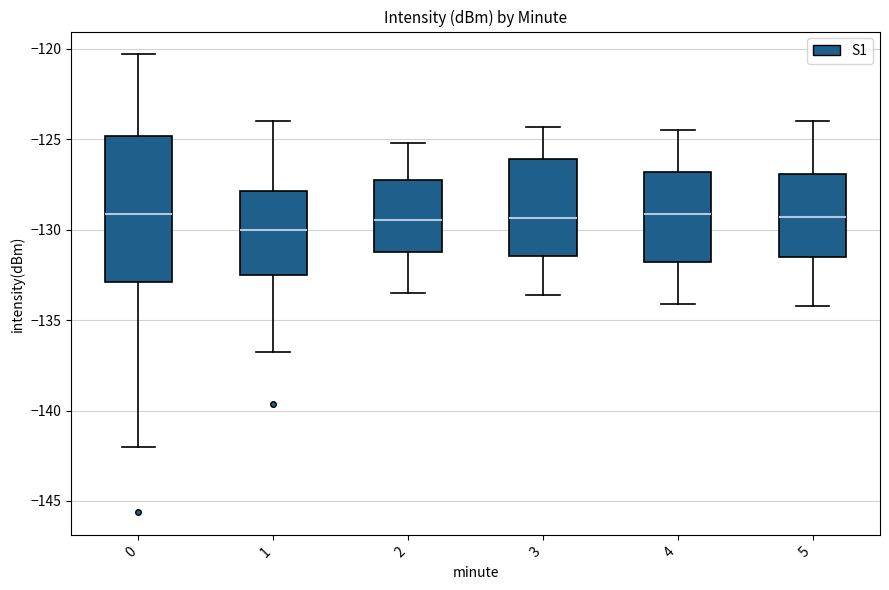

Where does the lower whisker of the box at x = 1 end on the y-axis? The values are not printed on the chart, so give them approximately, as read against the axis.

-137.0